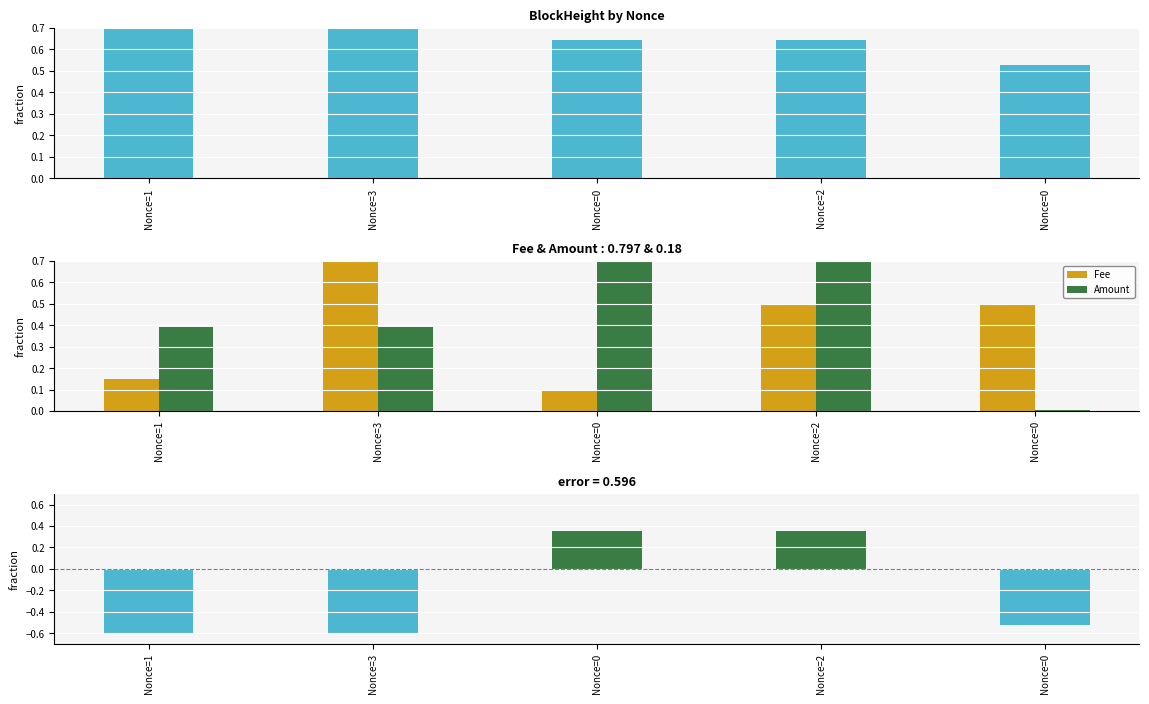

What is the maximum value shown in the chart?

1.0